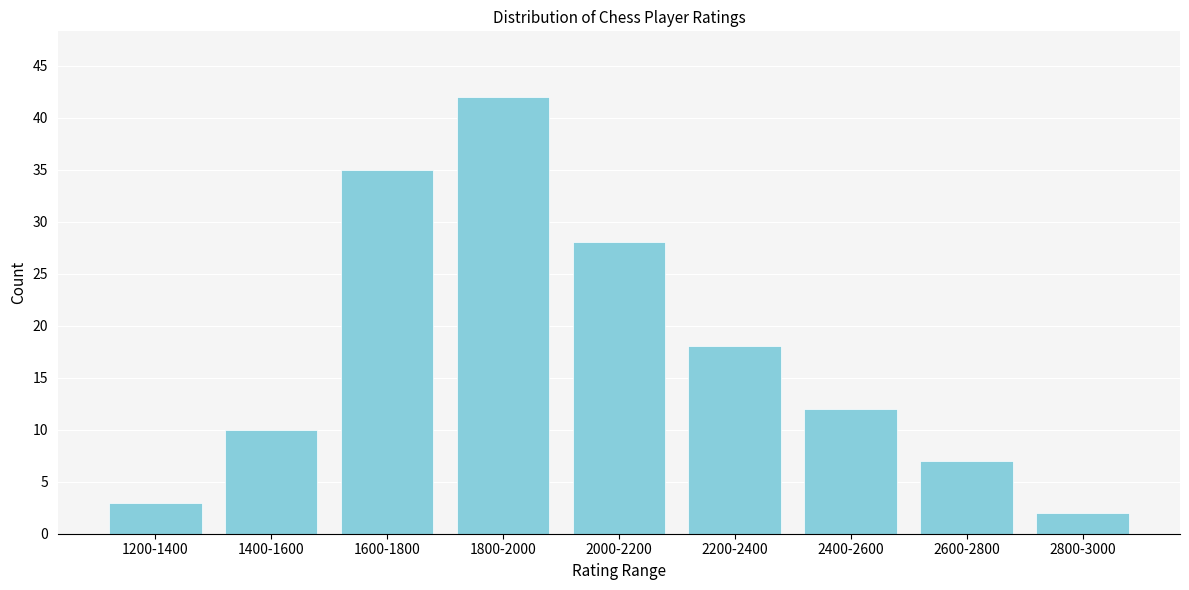

Reading right to left, extract all data points from this chart.

2800-3000=2	2600-2800=7	2400-2600=12	2200-2400=18	2000-2200=28	1800-2000=42	1600-1800=35	1400-1600=10	1200-1400=3